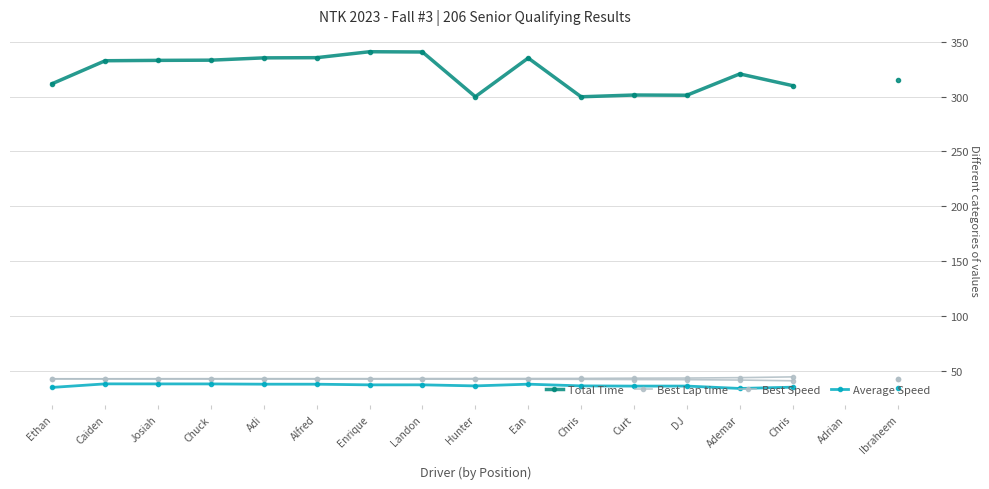

What is the difference between the maximum and minimum values in the Total Time series?

41.1